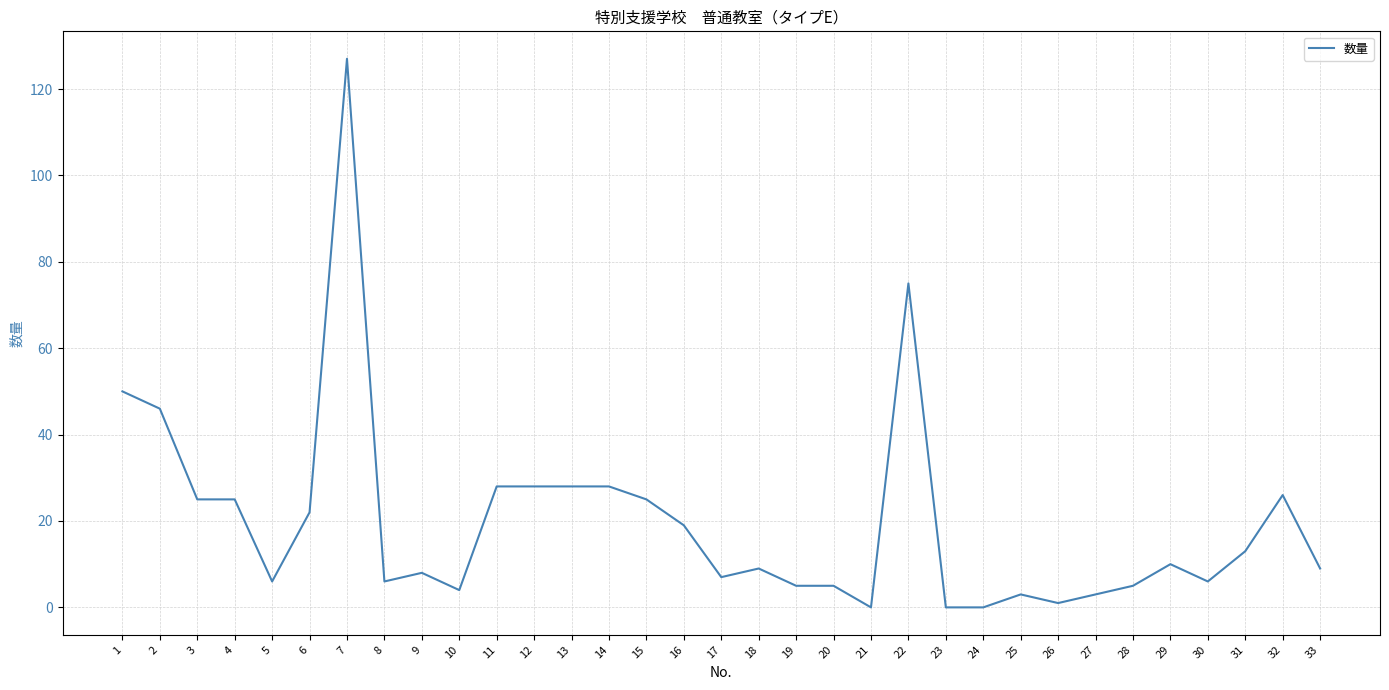

Which category has the highest value across all series?

7